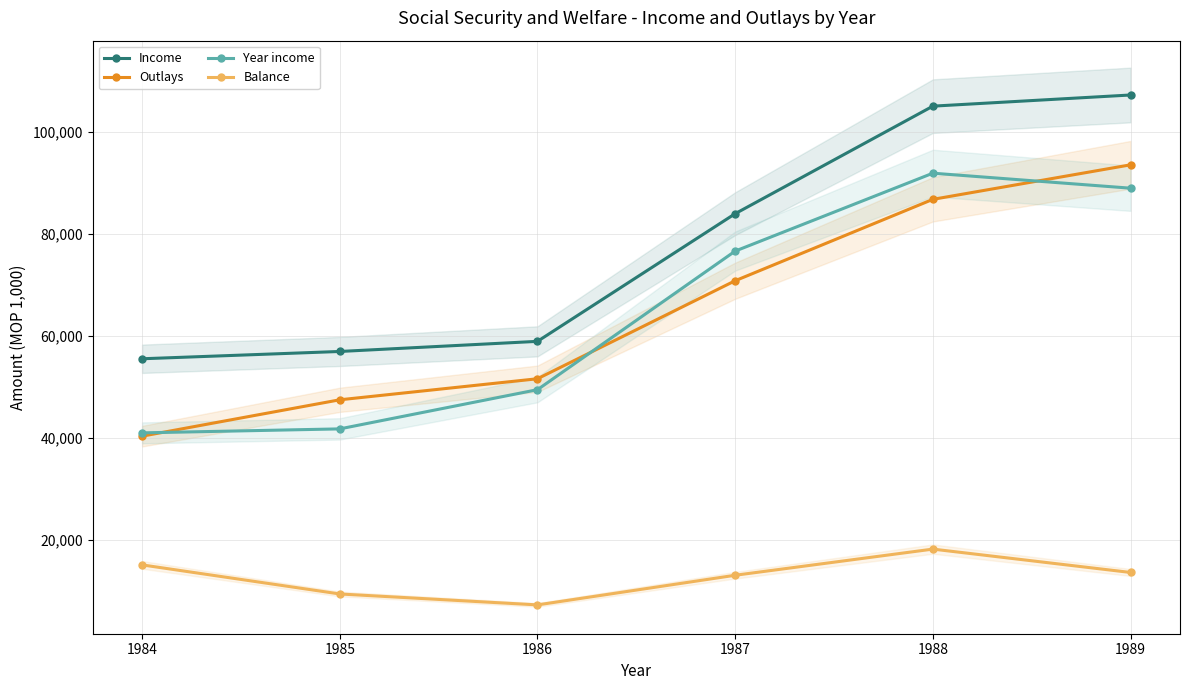

What value does the Year income series have at 1989, to the nearest 10?

88950